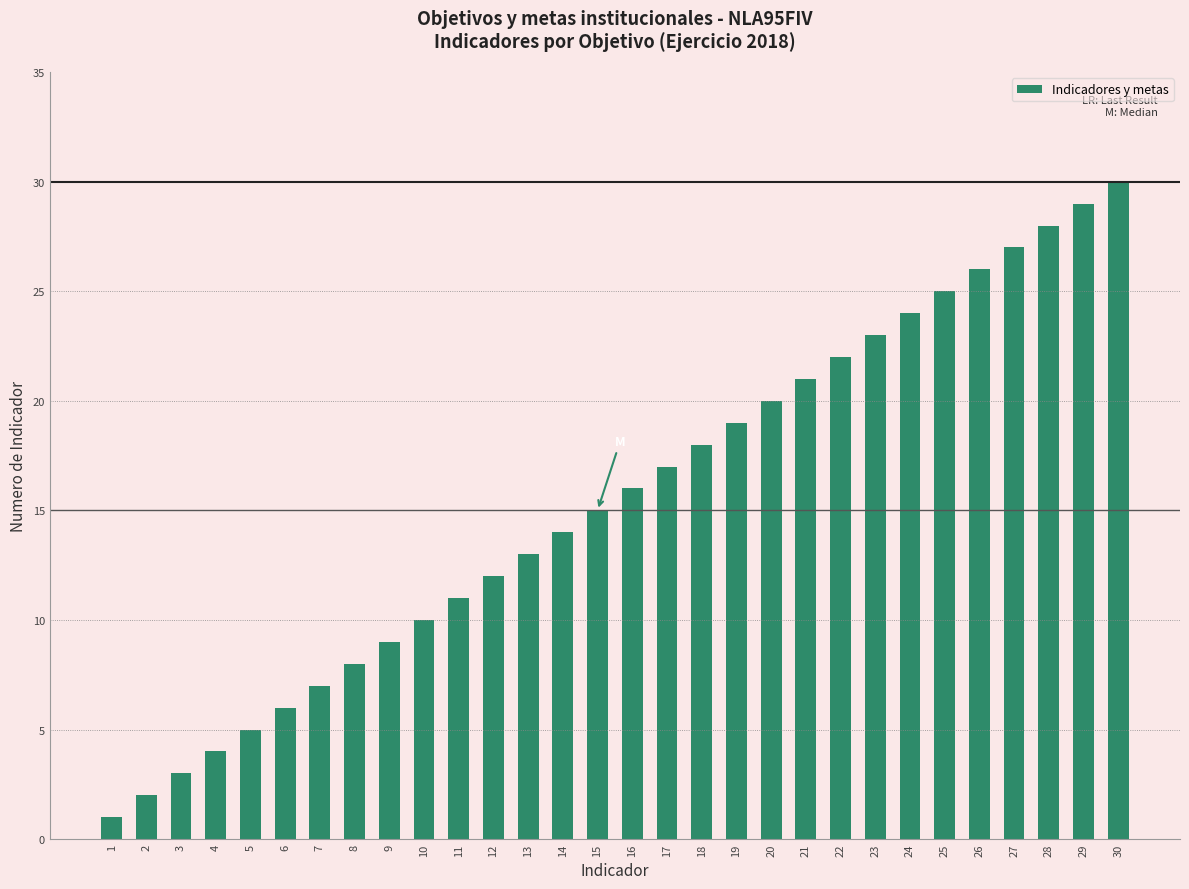

List the labels in order of value, smallest first.

1, 2, 3, 4, 5, 6, 7, 8, 9, 10, 11, 12, 13, 14, 15, 16, 17, 18, 19, 20, 21, 22, 23, 24, 25, 26, 27, 28, 29, 30